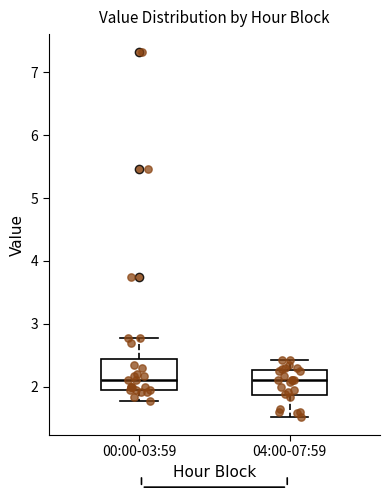

Reading left to right, transcribe this box plot: for each box, give where its median line is, the range the box spans, and where its two whiskers end, as read against the y-axis. The values are not printed on the chart, so give them approximately, as read against the axis.

00:00-03:59: median 2.1, box 2.0 to 2.4, whiskers 1.8 to 2.8
04:00-07:59: median 2.1, box 1.9 to 2.3, whiskers 1.5 to 2.4